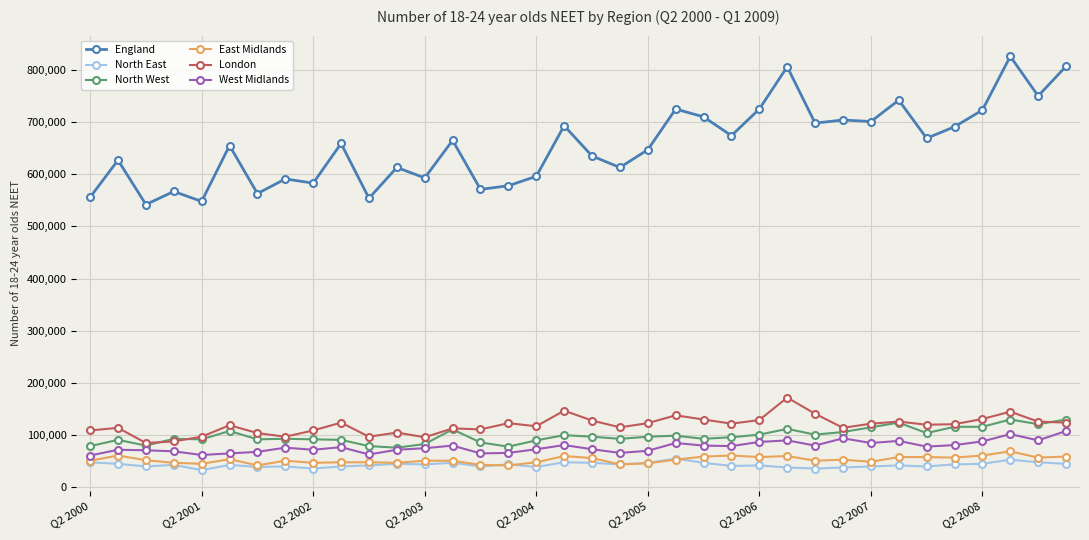

How many distinct data groups are displayed?

6